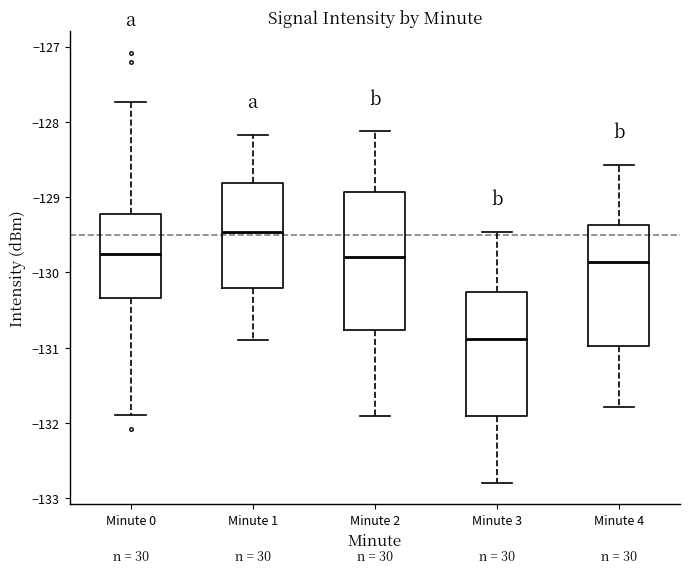

Which box has the highest median line?

Minute 1